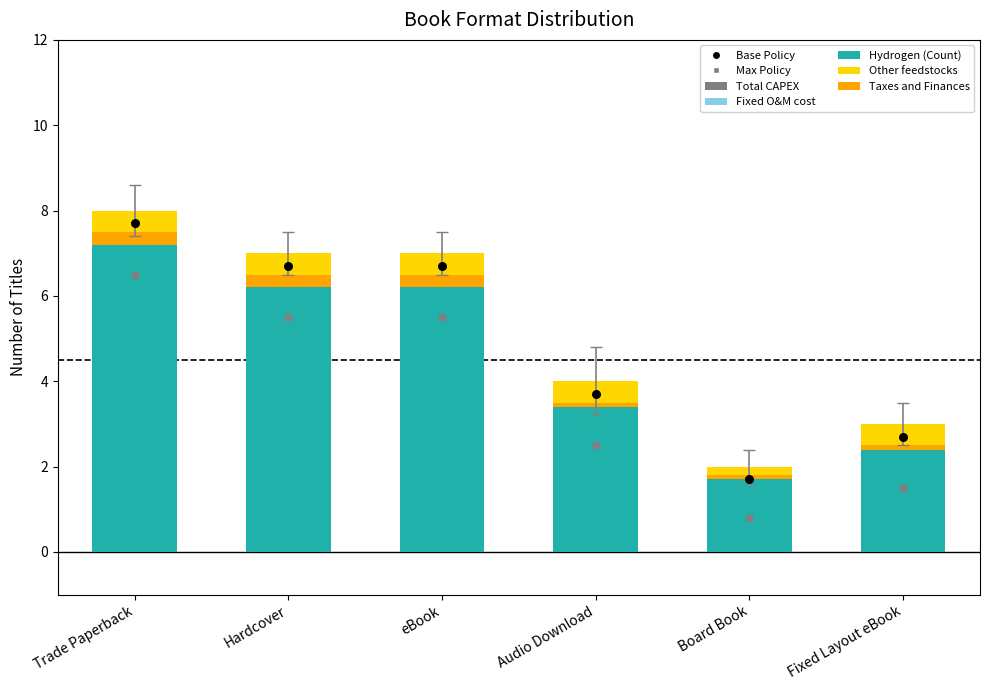

What is the total value across all series at Trade Paperback?

23.0